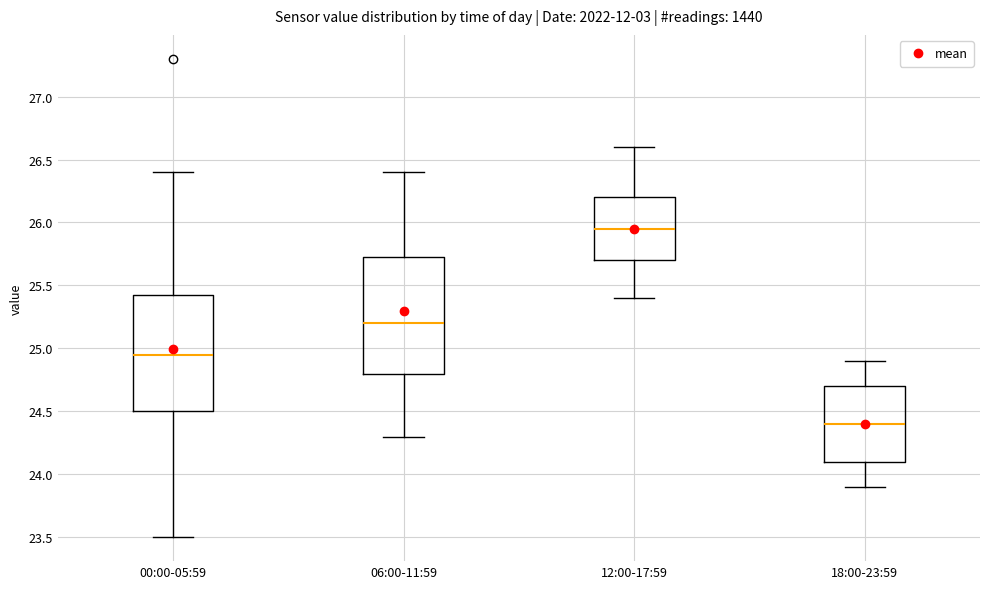

Reading left to right, transcribe this box plot: for each box, give where its median line is, the range the box spans, and where its two whiskers end, as read against the y-axis. The values are not printed on the chart, so give them approximately, as read against the axis.

00:00-05:59: median 24.95, box 24.50 to 25.45, whiskers 23.50 to 26.40
06:00-11:59: median 25.20, box 24.80 to 25.75, whiskers 24.30 to 26.40
12:00-17:59: median 25.95, box 25.70 to 26.20, whiskers 25.40 to 26.60
18:00-23:59: median 24.40, box 24.10 to 24.70, whiskers 23.90 to 24.90